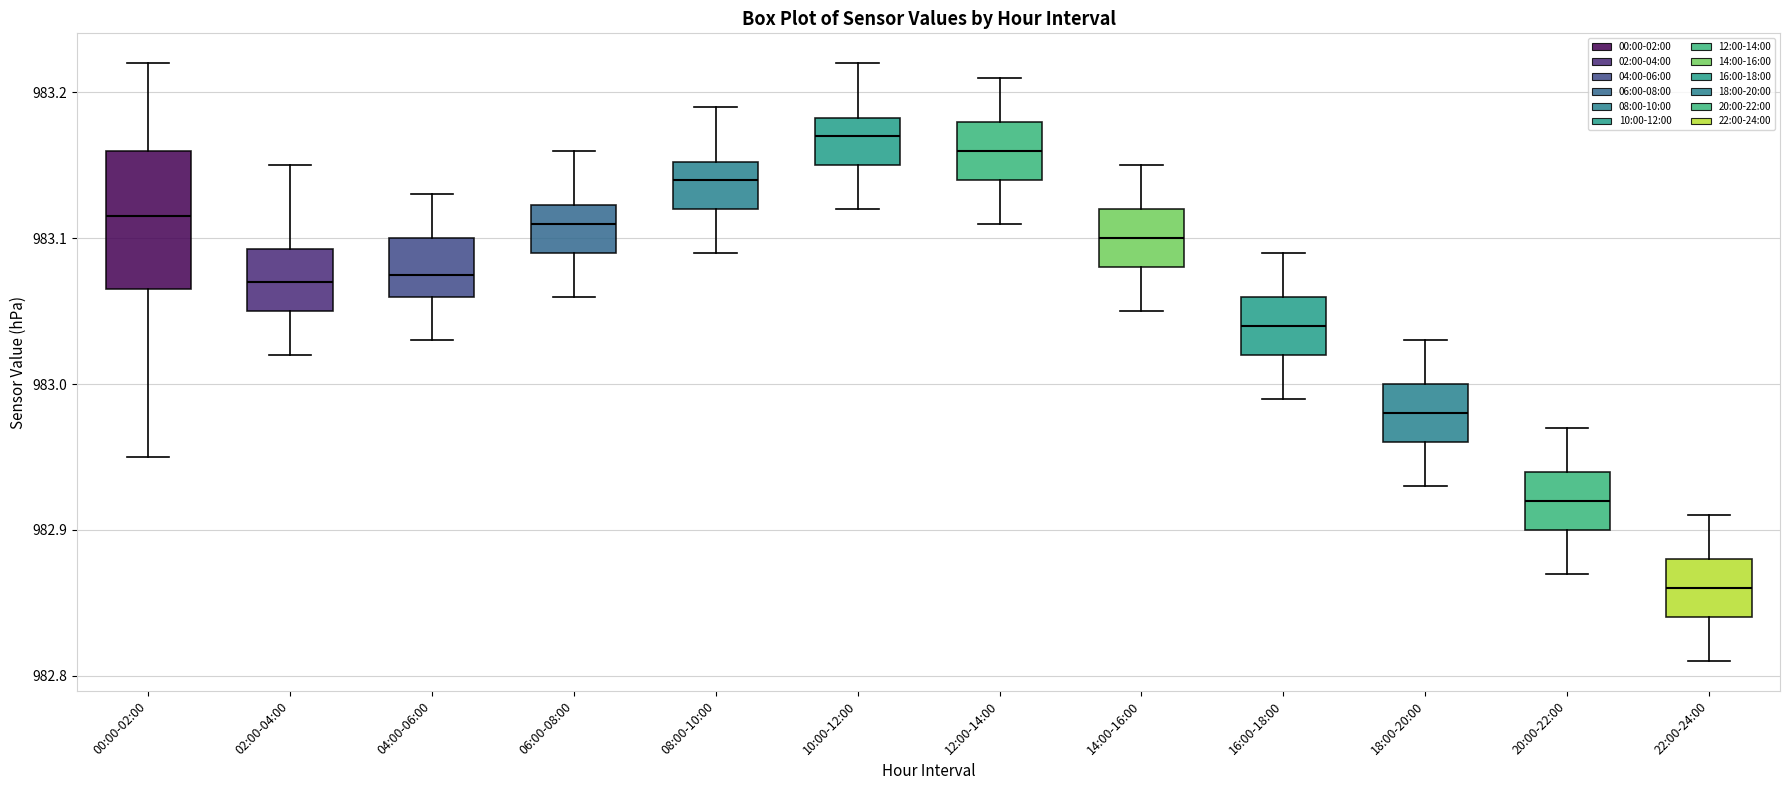

Reading left to right, transcribe this box plot: for each box, give where its median line is, the range the box spans, and where its two whiskers end, as read against the y-axis. The values are not printed on the chart, so give them approximately, as read against the axis.

00:00-02:00: median 983.12, box 983.07 to 983.16, whiskers 982.95 to 983.22
02:00-04:00: median 983.07, box 983.05 to 983.09, whiskers 983.02 to 983.15
04:00-06:00: median 983.08, box 983.06 to 983.10, whiskers 983.03 to 983.13
06:00-08:00: median 983.11, box 983.09 to 983.12, whiskers 983.06 to 983.16
08:00-10:00: median 983.14, box 983.12 to 983.15, whiskers 983.09 to 983.19
10:00-12:00: median 983.17, box 983.15 to 983.18, whiskers 983.12 to 983.22
12:00-14:00: median 983.16, box 983.14 to 983.18, whiskers 983.11 to 983.21
14:00-16:00: median 983.10, box 983.08 to 983.12, whiskers 983.05 to 983.15
16:00-18:00: median 983.04, box 983.02 to 983.06, whiskers 982.99 to 983.09
18:00-20:00: median 982.98, box 982.96 to 983.00, whiskers 982.93 to 983.03
20:00-22:00: median 982.92, box 982.90 to 982.94, whiskers 982.87 to 982.97
22:00-24:00: median 982.86, box 982.84 to 982.88, whiskers 982.81 to 982.91